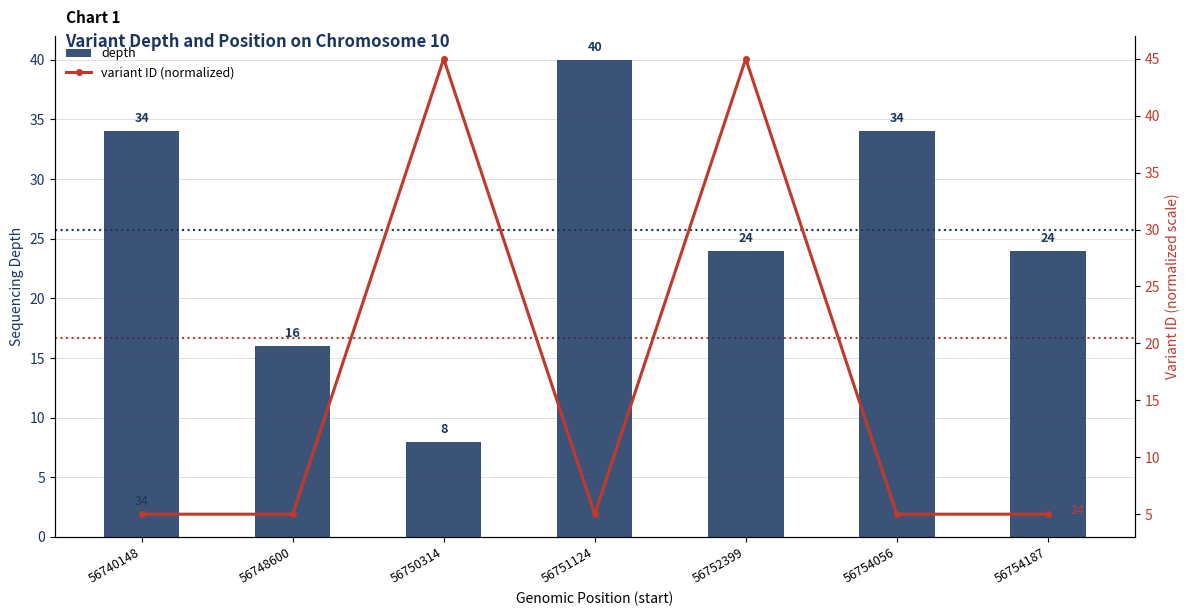

Between 56740148 and 56752399, which series saw the biggest shift?

variant ID (normalized)